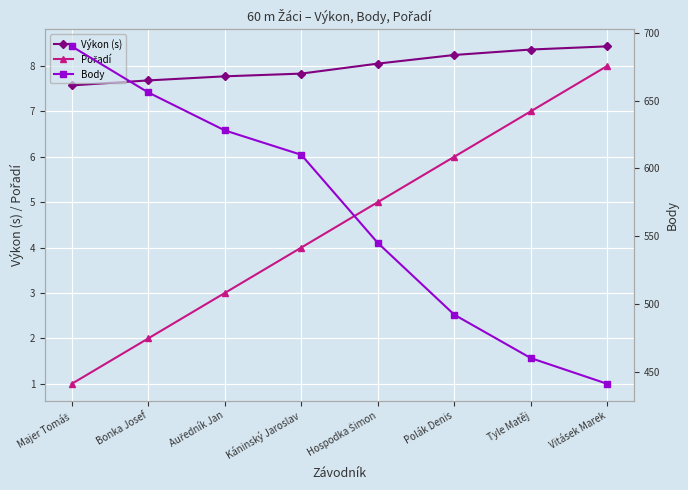

List the series in order of their peak value, highest first.

Body, Výkon (s), Pořadí